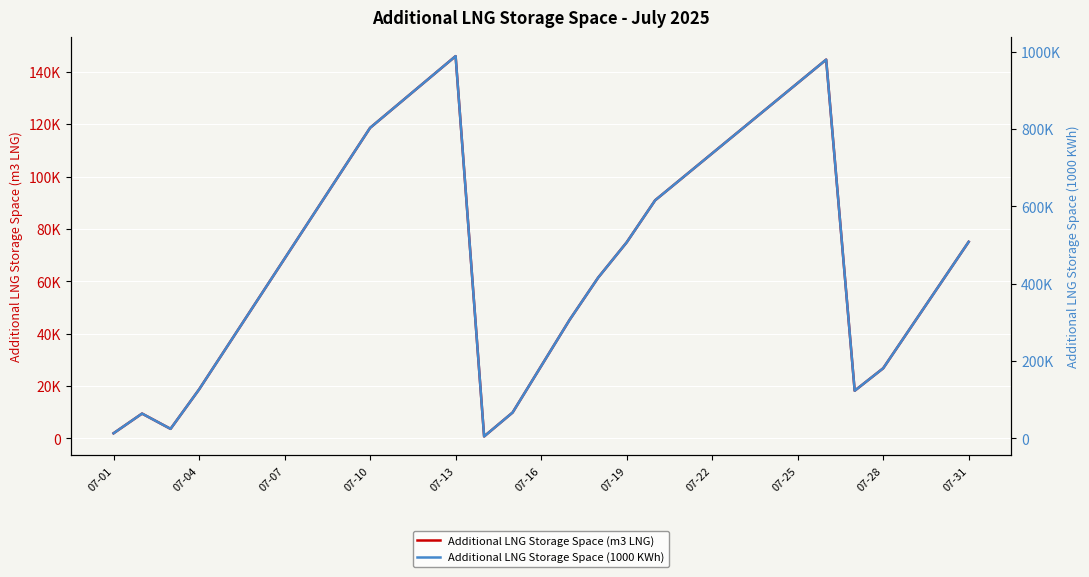

What is the spread (max minus min) of values at 16?

261340